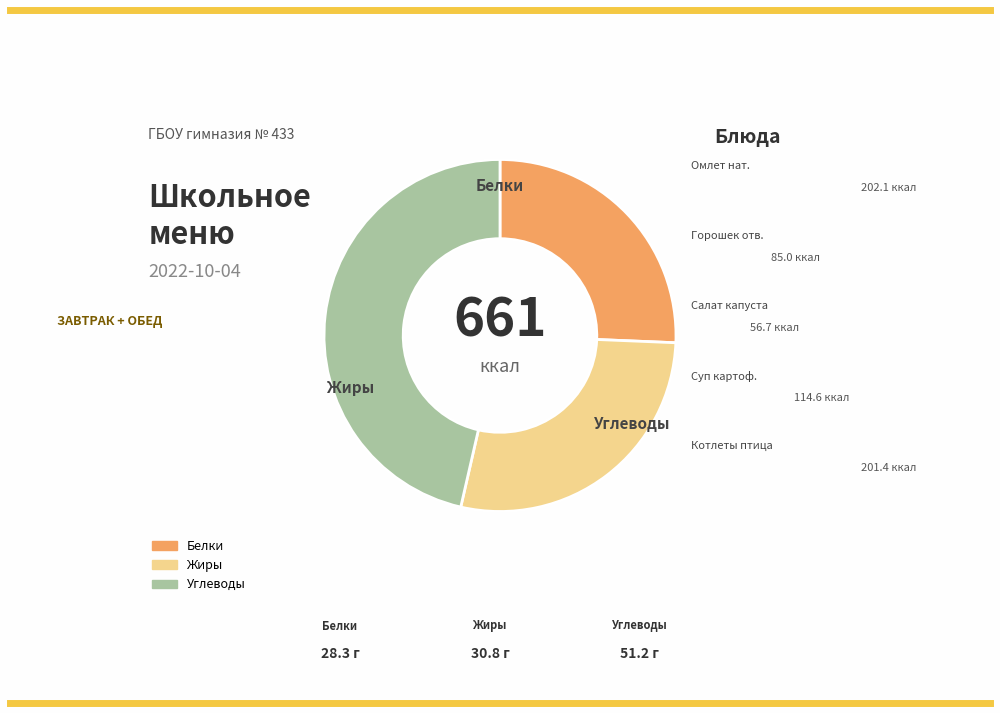

Does any single category account for the majority?

No